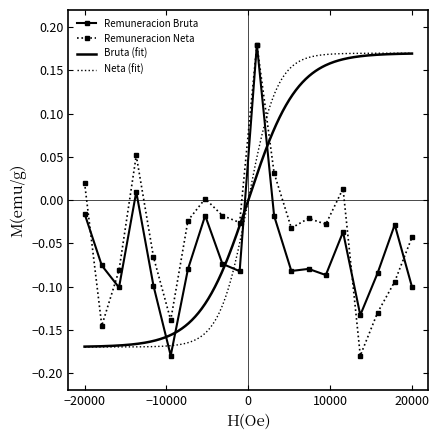

Reading left to right, transcribe all the data shown in this chart.

Remuneracion Bruta: -0.0	-0.1	-0.1	0.0	-0.1	-0.2	-0.1	-0.0	-0.1	-0.1	0.2	-0.0	-0.1	-0.1	-0.1	-0.0	-0.1	-0.1	-0.0	-0.1
Remuneracion Neta: 0.0	-0.1	-0.1	0.1	-0.1	-0.1	-0.0	0.0	-0.0	-0.0	0.2	0.0	-0.0	-0.0	-0.0	0.0	-0.2	-0.1	-0.1	-0.0